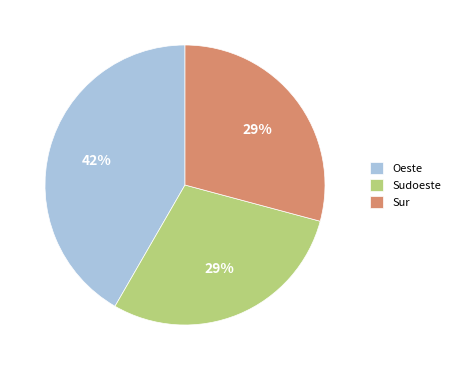

To the nearest percent, what is the combined percentage of Sudoeste and Oeste?

71%